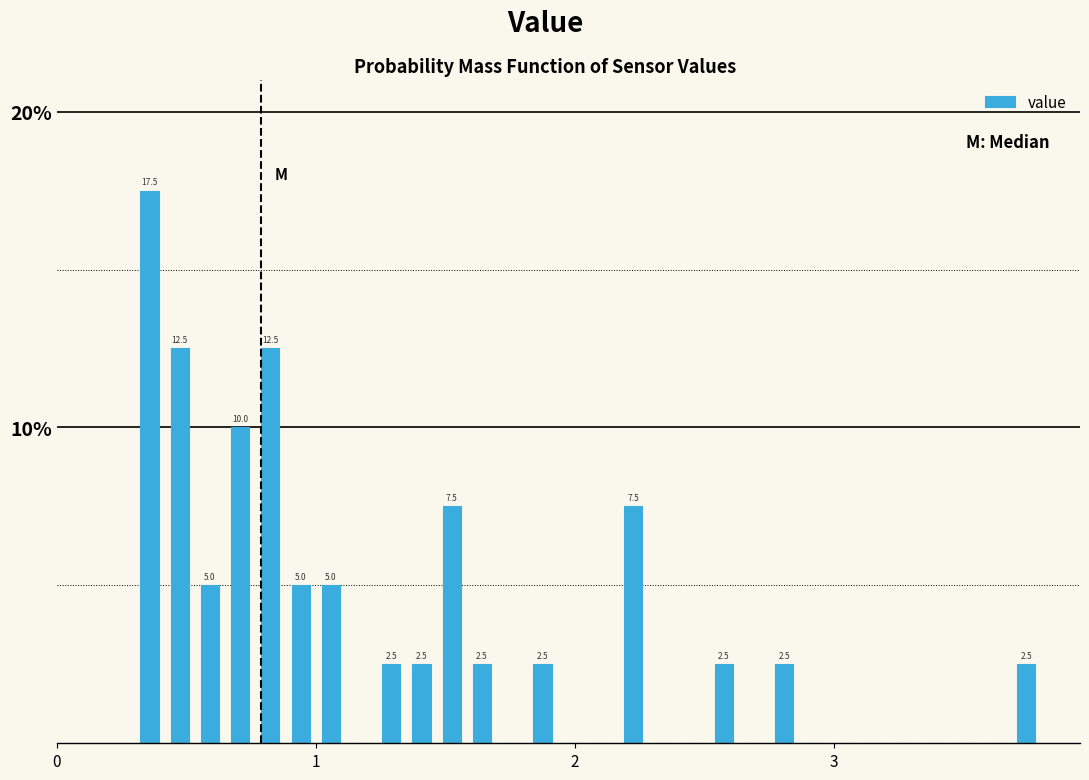

Read against the x-axis, roughly where is the centre of the tallest bar?

0.4